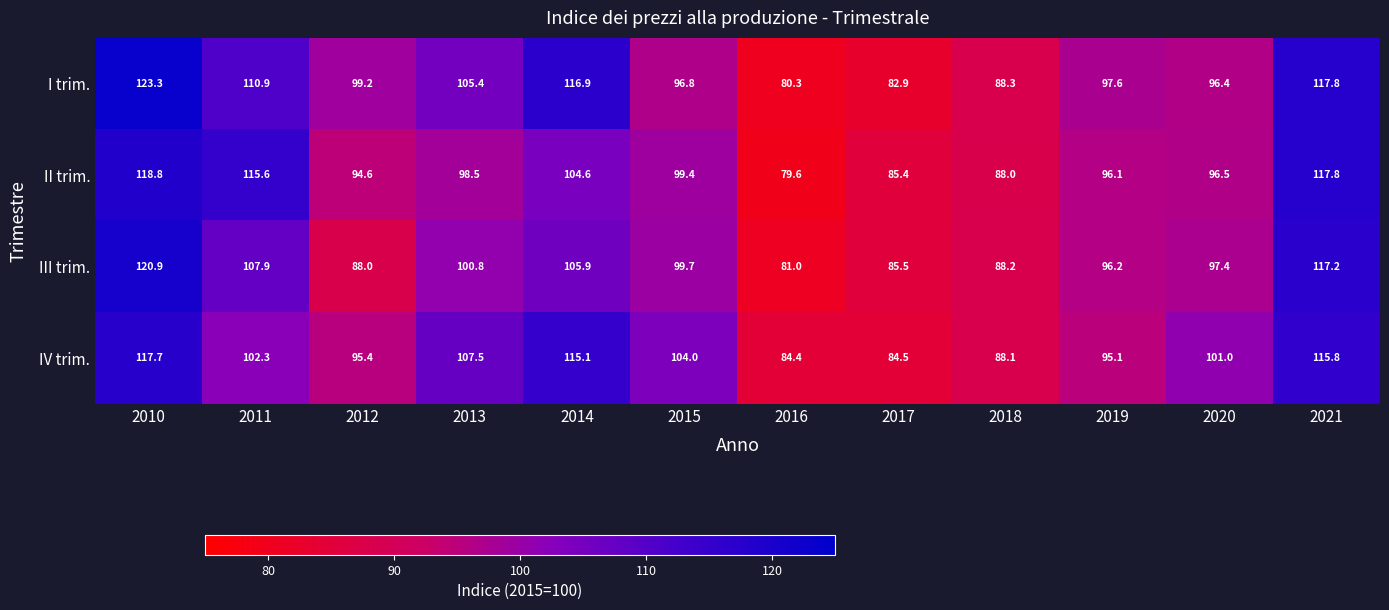

Between 2012 and 2019, which series saw the biggest shift?

III trim.